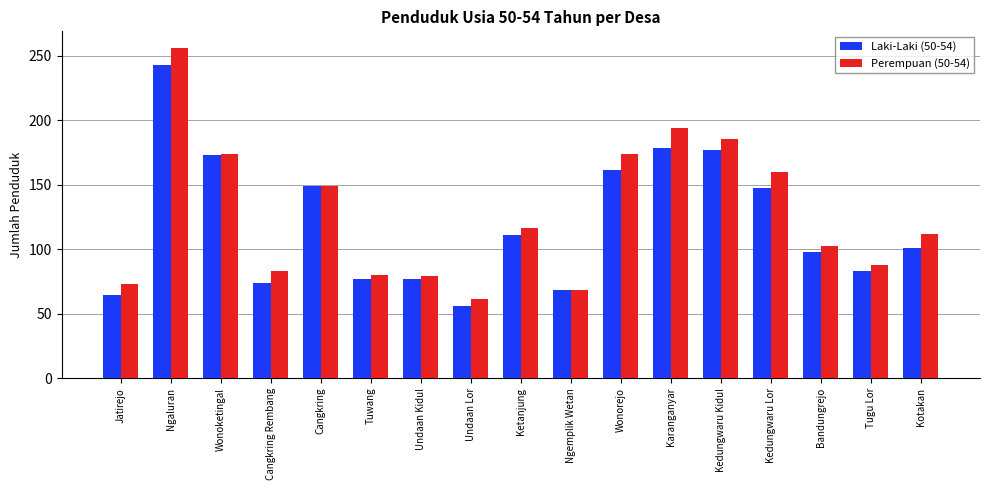

At which label does Laki-Laki (50-54) first exceed 101?

Ngaluran